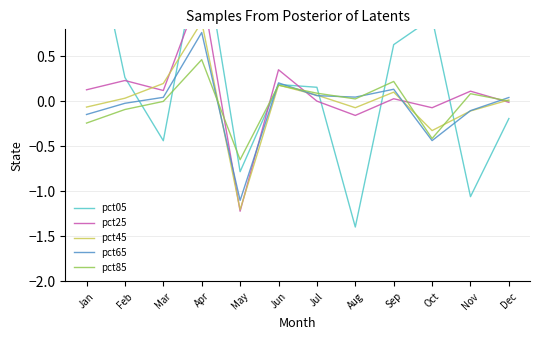

Rank the series by their maximum value, from highest to lowest.

pct05, pct25, pct45, pct65, pct85